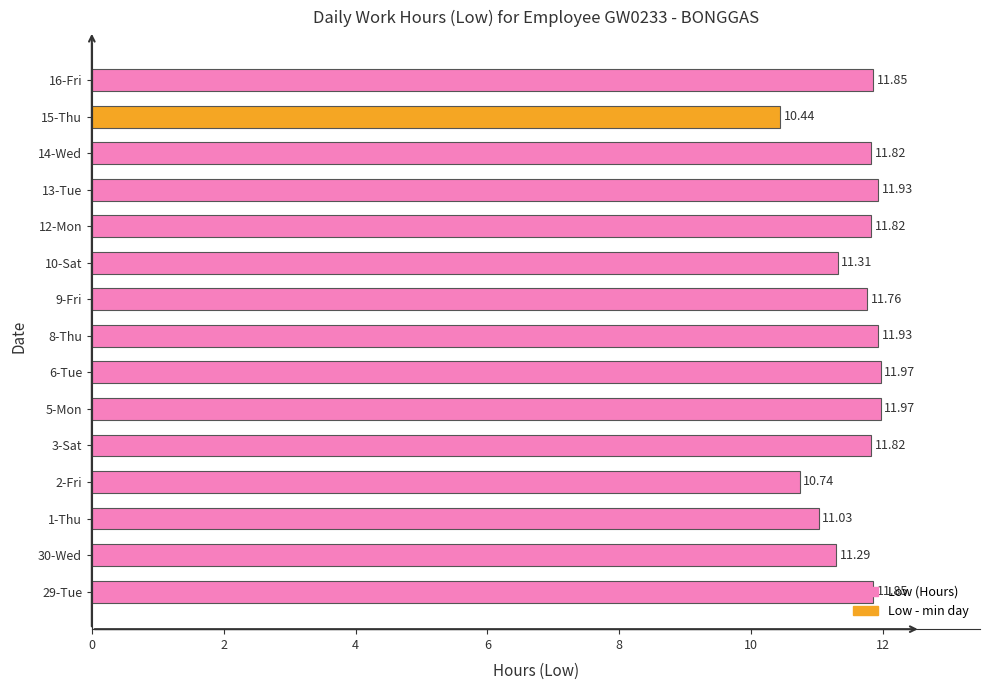

What is the ratio of the value at 10-Sat to the value at 13-Tue?

0.9